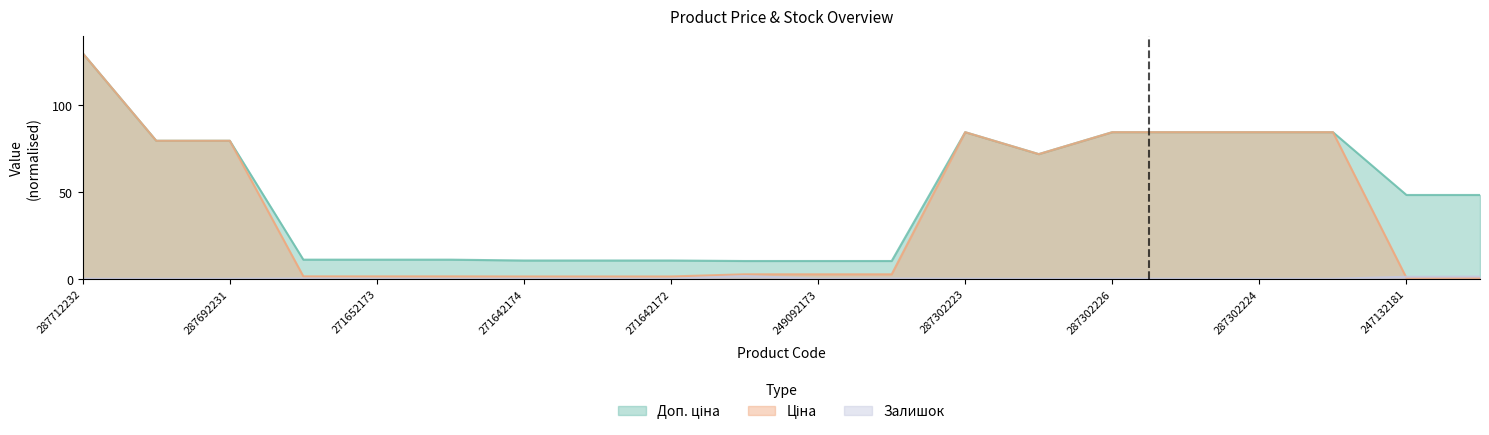

At which label does Ціна first exceed 2?

287712232